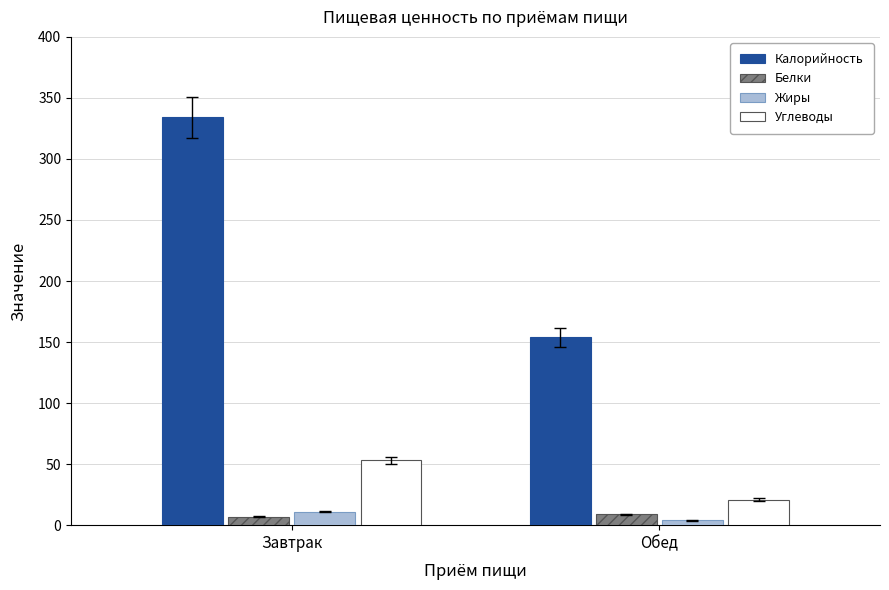

Between Завтрак and Обед, which series saw the biggest shift?

Калорийность